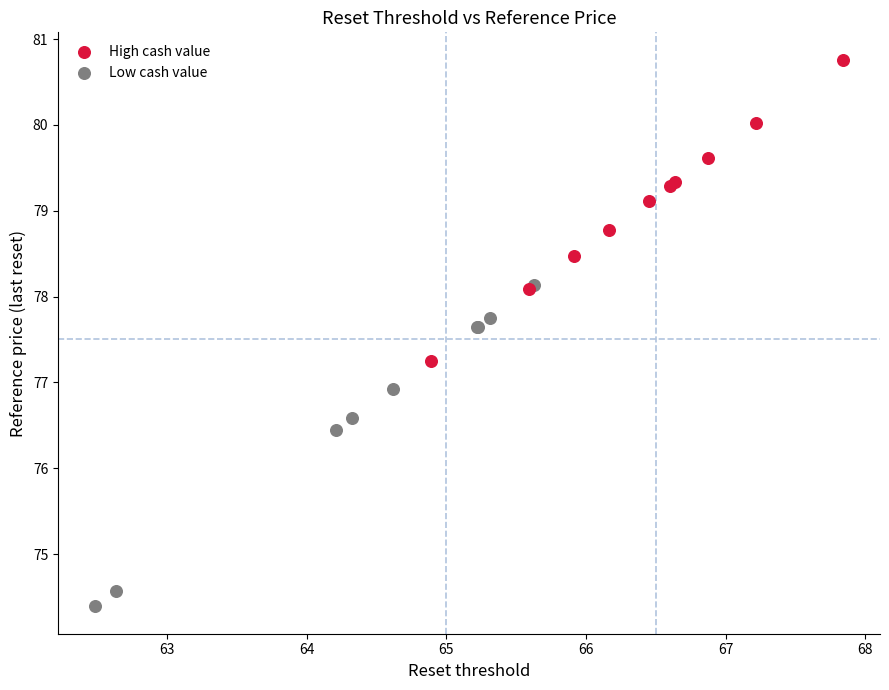

Which series reaches the maximum Y coordinate?

High cash value